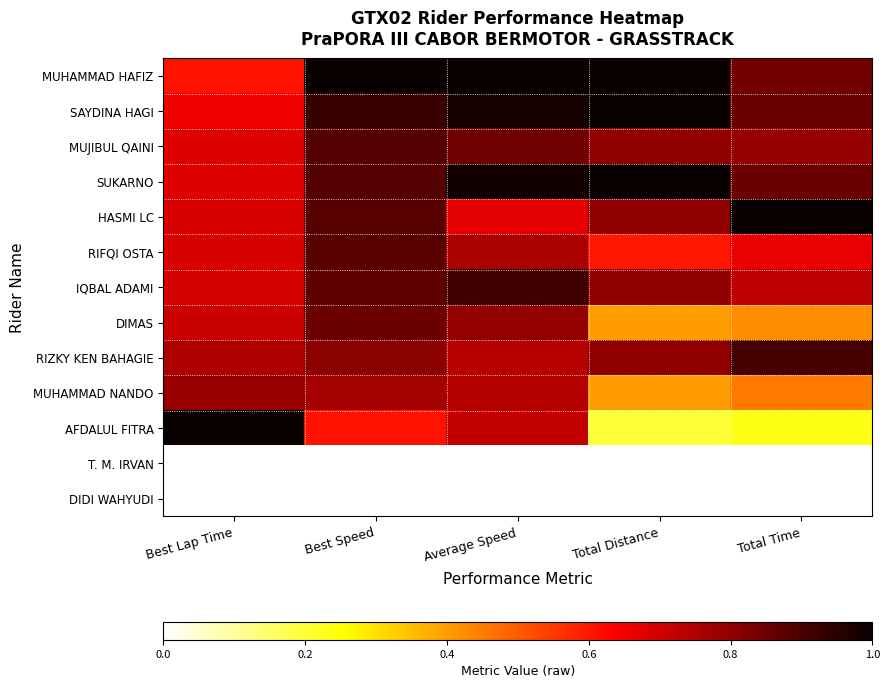

Reading left to right, extract all data points from this chart.

MUHAMMAD HAFIZ: Best Lap Time=0.6	Best Speed=1.0	Average Speed=1.0	Total Distance=1.0	Total Time=0.8
SAYDINA HAGI: Best Lap Time=0.7	Best Speed=0.9	Average Speed=1.0	Total Distance=1.0	Total Time=0.9
MUJIBUL QAINI: Best Lap Time=0.7	Best Speed=0.9	Average Speed=0.8	Total Distance=0.8	Total Time=0.8
SUKARNO: Best Lap Time=0.7	Best Speed=0.9	Average Speed=1.0	Total Distance=1.0	Total Time=0.9
HASMI LC: Best Lap Time=0.7	Best Speed=0.9	Average Speed=0.7	Total Distance=0.8	Total Time=1.0
RIFQI OSTA: Best Lap Time=0.7	Best Speed=0.9	Average Speed=0.8	Total Distance=0.6	Total Time=0.7
IQBAL ADAMI: Best Lap Time=0.7	Best Speed=0.9	Average Speed=0.9	Total Distance=0.8	Total Time=0.7
DIMAS: Best Lap Time=0.7	Best Speed=0.9	Average Speed=0.8	Total Distance=0.4	Total Time=0.4
RIZKY KEN BAHAGIE: Best Lap Time=0.8	Best Speed=0.8	Average Speed=0.7	Total Distance=0.8	Total Time=0.9
MUHAMMAD NANDO: Best Lap Time=0.8	Best Speed=0.8	Average Speed=0.7	Total Distance=0.4	Total Time=0.5
AFDALUL FITRA: Best Lap Time=1.0	Best Speed=0.6	Average Speed=0.7	Total Distance=0.2	Total Time=0.2
T. M. IRVAN: Best Lap Time=0.0	Best Speed=0.0	Average Speed=0.0	Total Distance=0.0	Total Time=0.0
DIDI WAHYUDI: Best Lap Time=0.0	Best Speed=0.0	Average Speed=0.0	Total Distance=0.0	Total Time=0.0